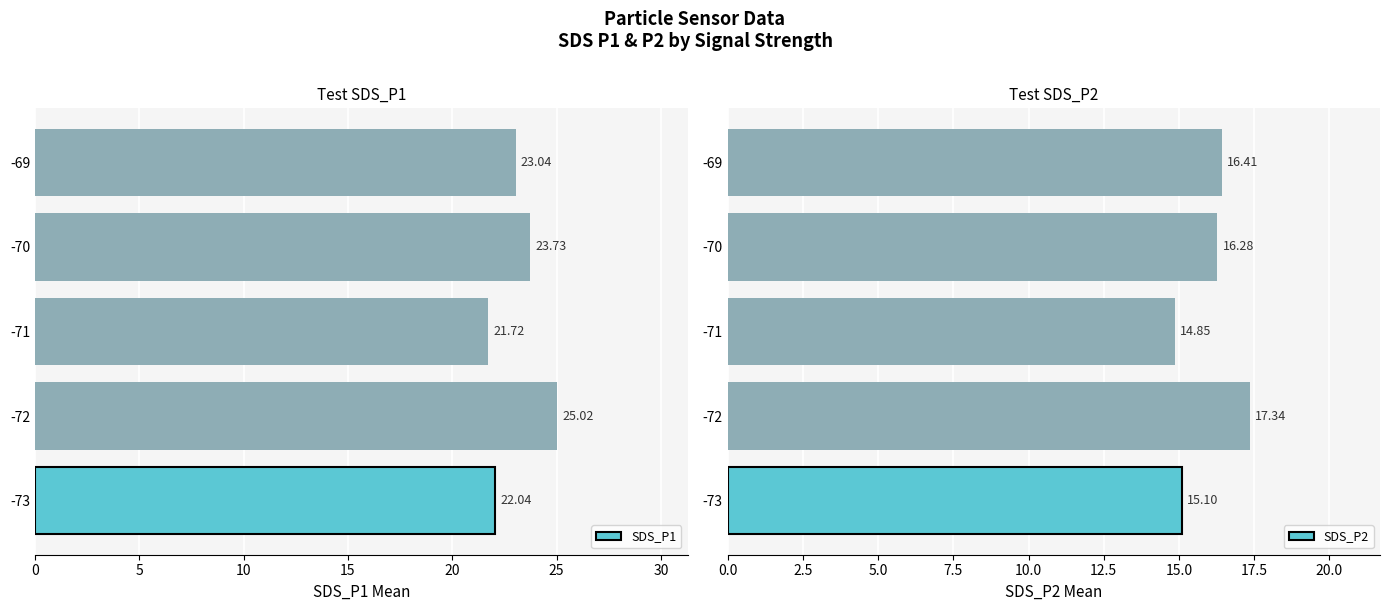

The SDS_P1 series shows 22.0 at -73. True or false?

True